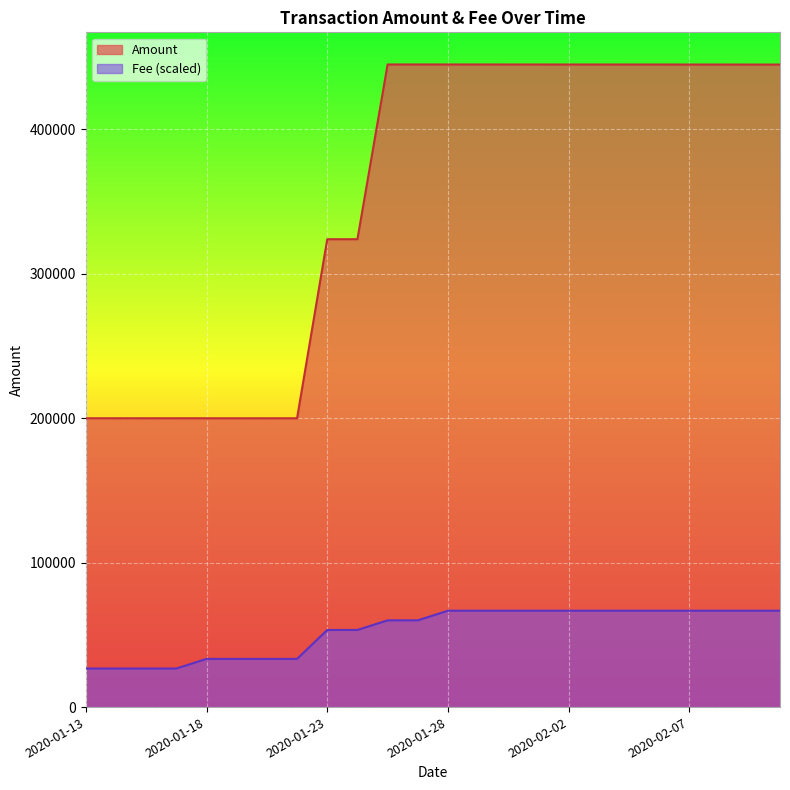

What is the total value across all series at 2020-01-30?

511703.0